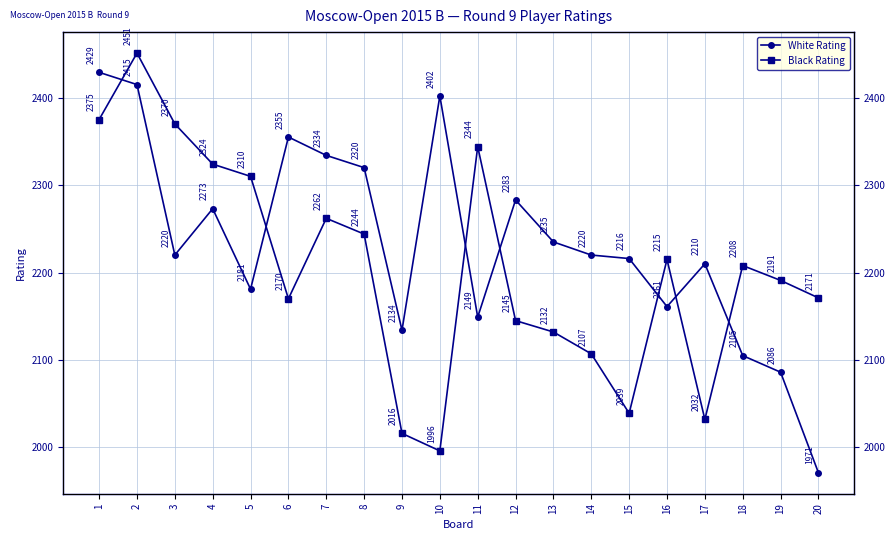

Which series changed the most between 7 and 16?

White Rating